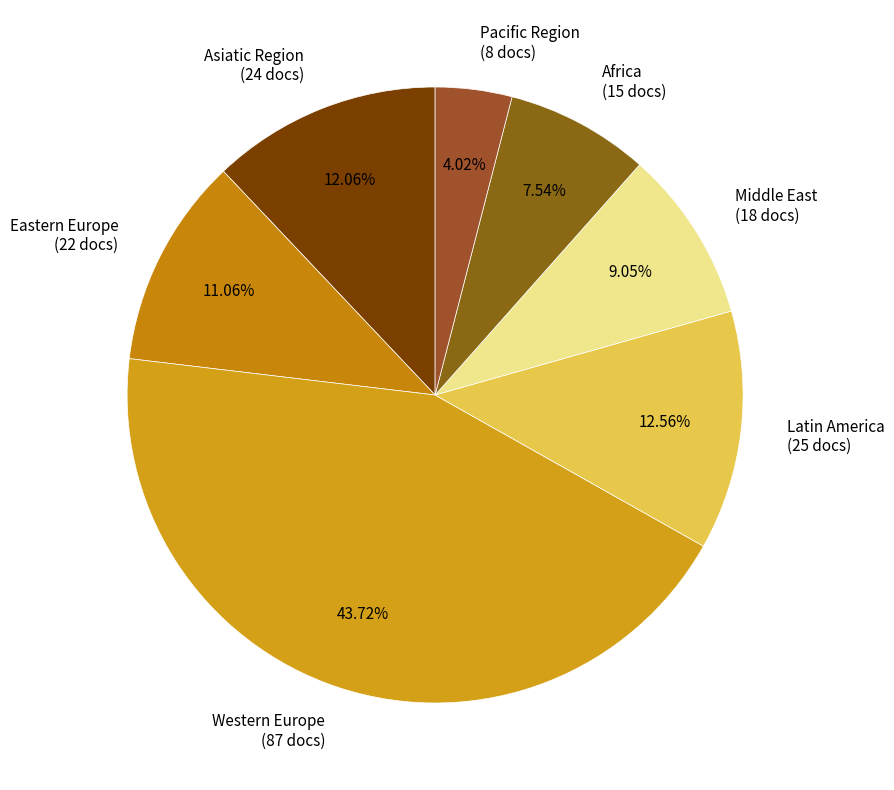

Is there a majority slice in this chart?

No